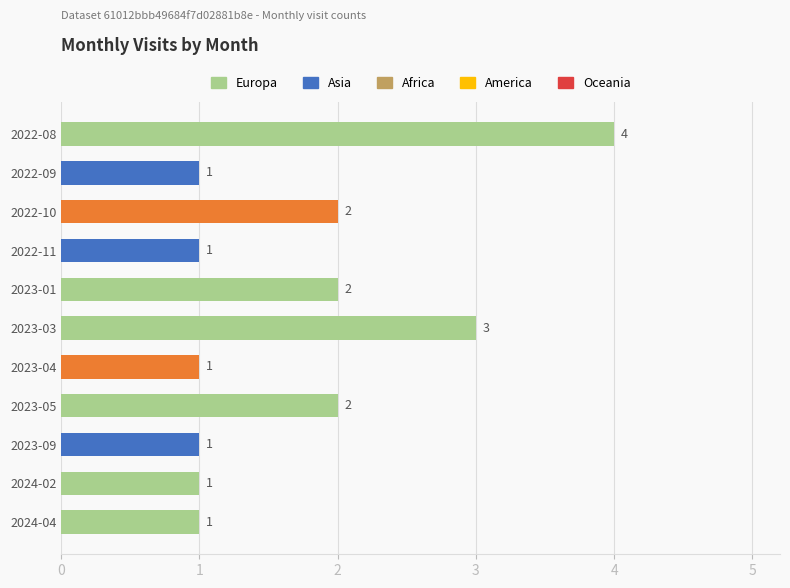

What is the average value?

2